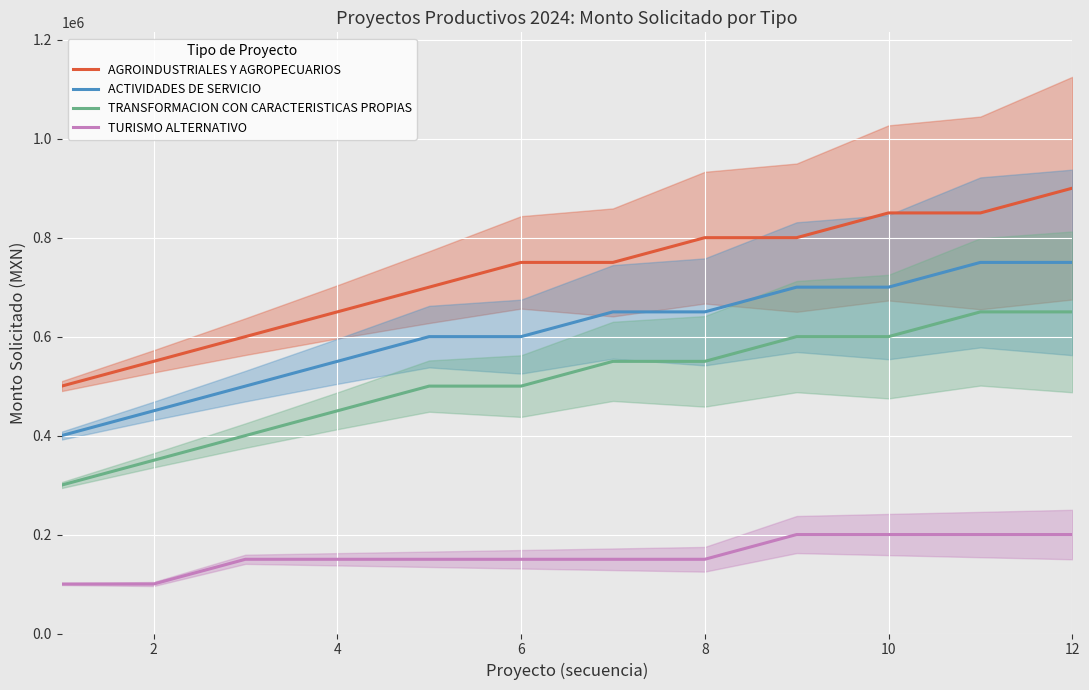

What is the difference between the second highest and second lowest values in the TURISMO ALTERNATIVO series?

100000